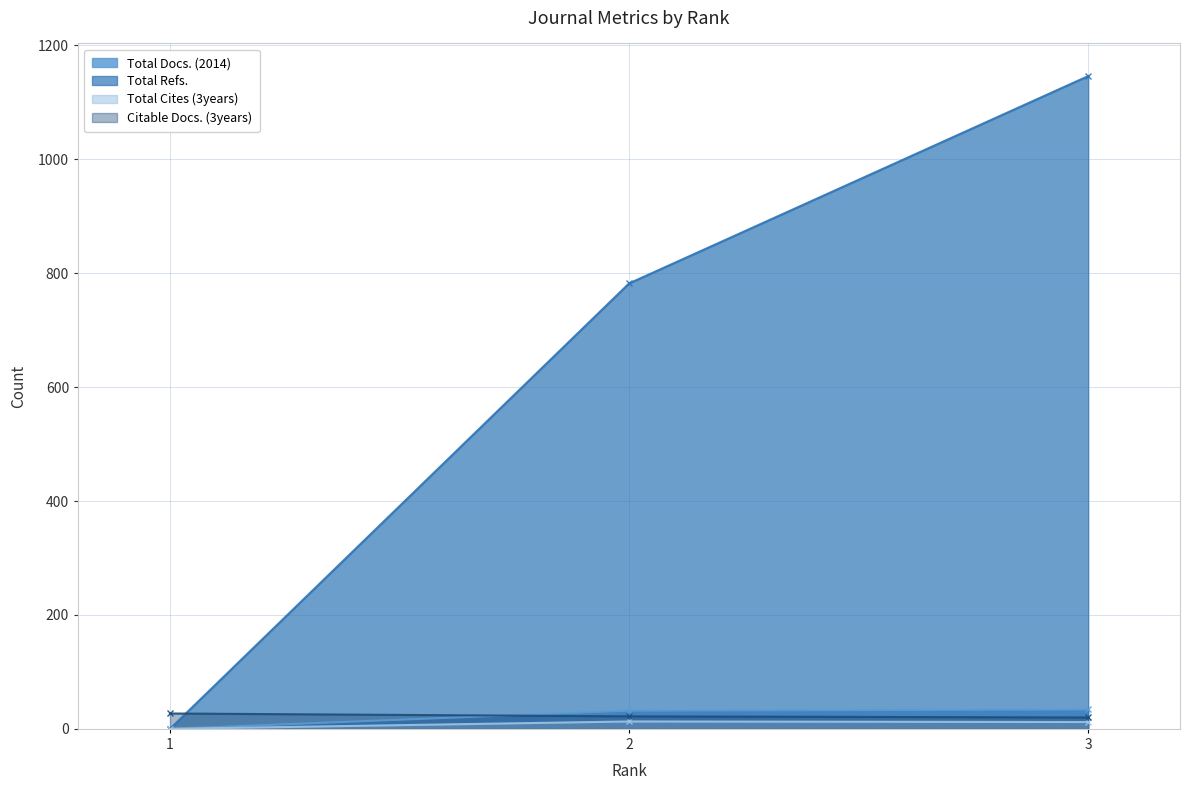

Rank the categories by Citable Docs. (3years) value from highest to lowest.

1, 2, 3